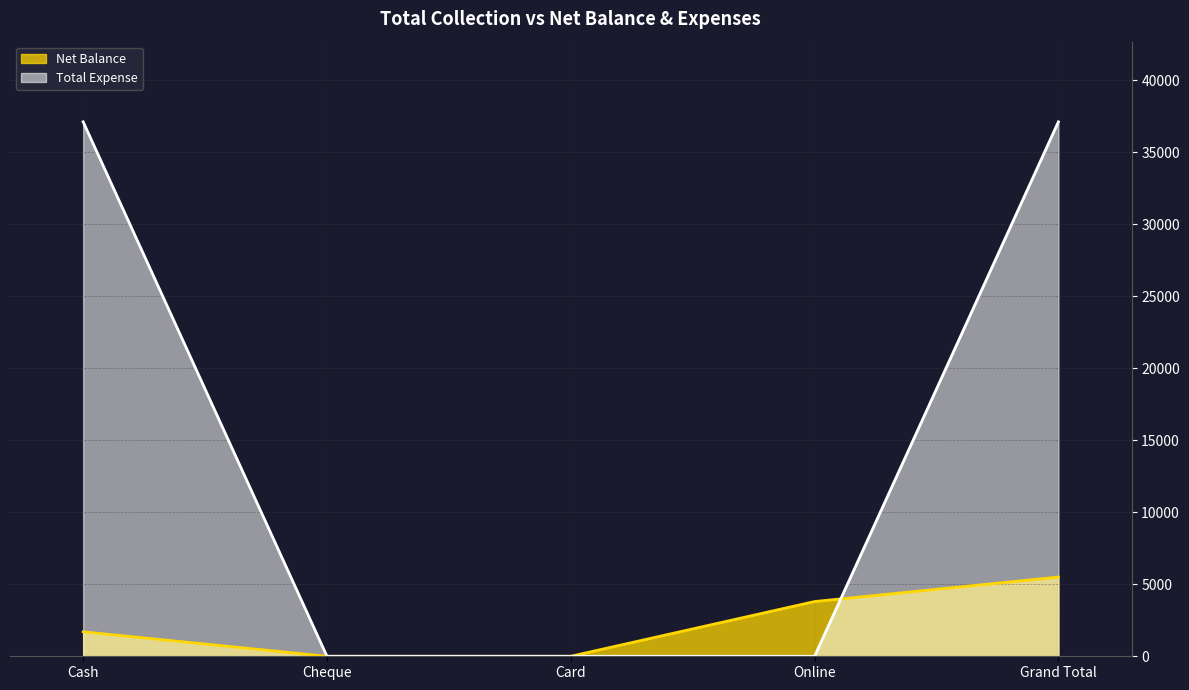

How many positive values does the Total Expense series have?

2